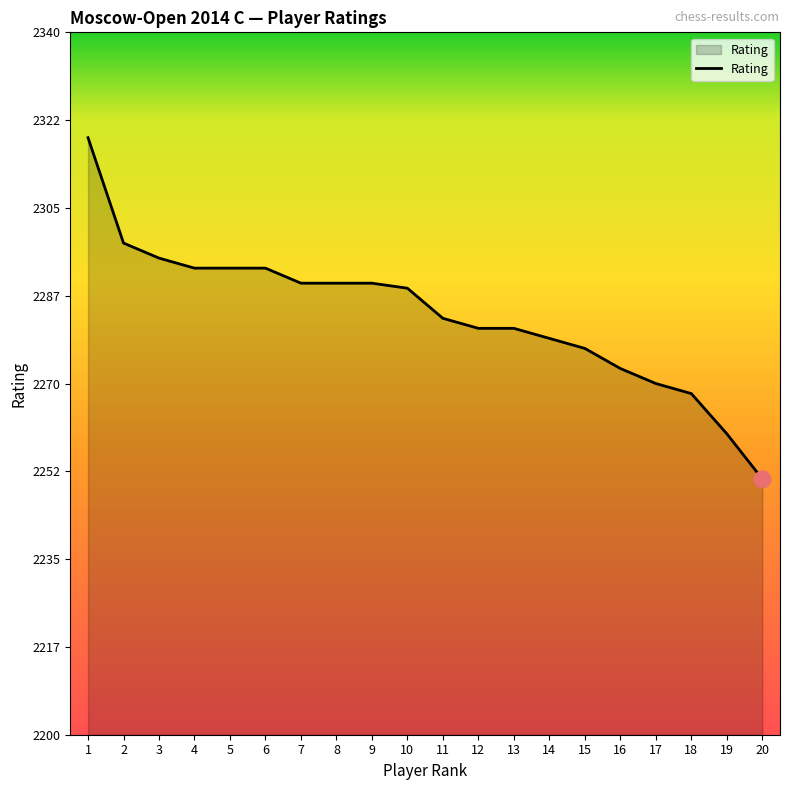

What is the approximate value at 8, to the nearest 5?

2290